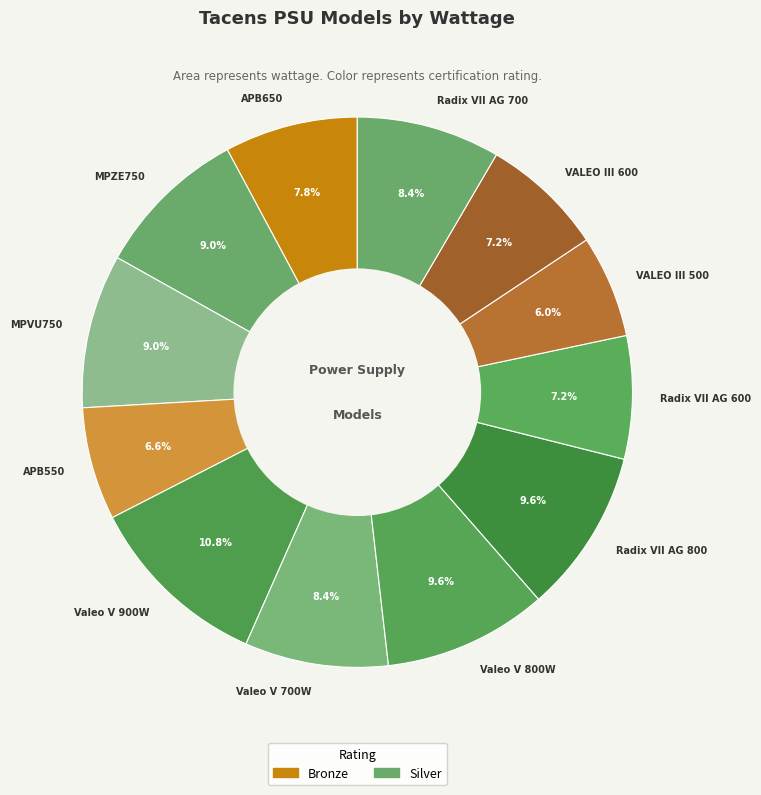

To the nearest percent, what is the average slice percentage?

8%